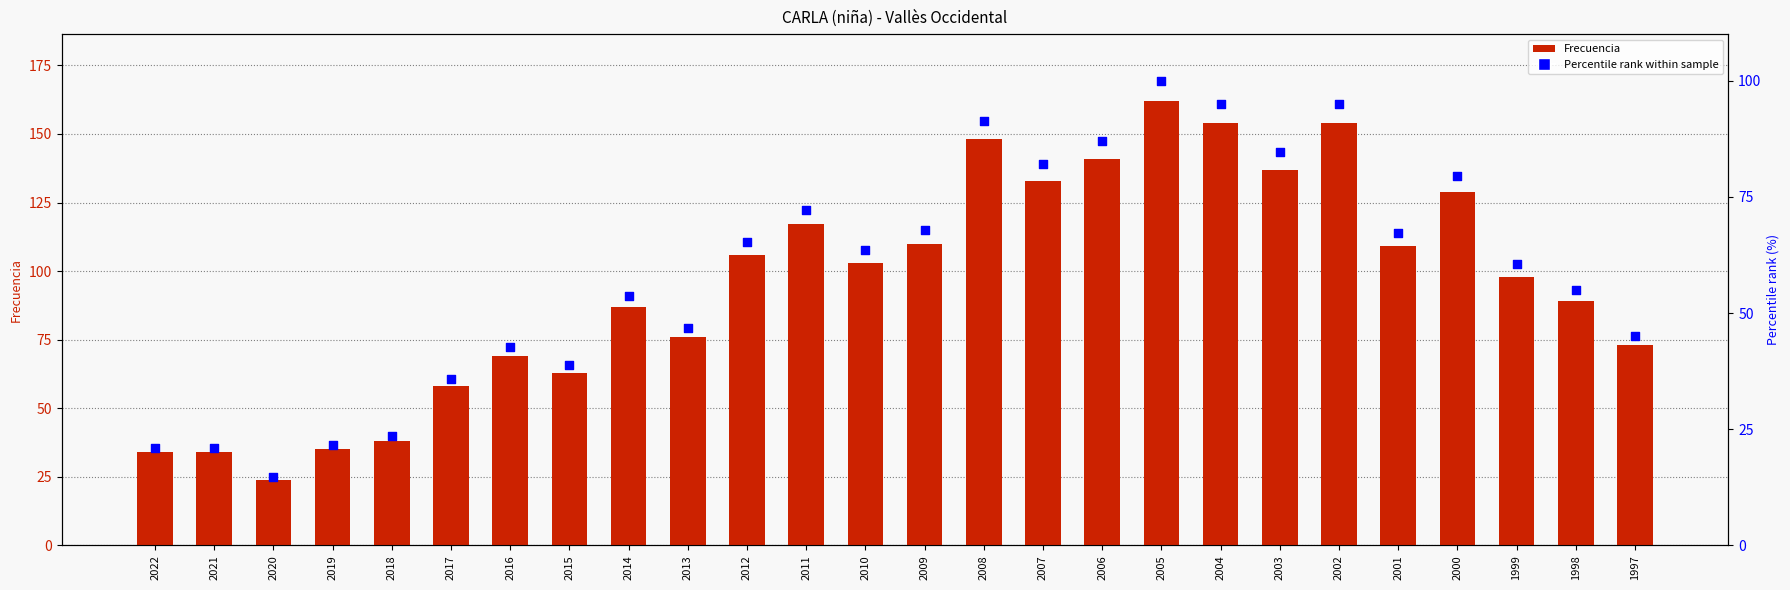

Which series has the largest total across all categories?

Frecuencia